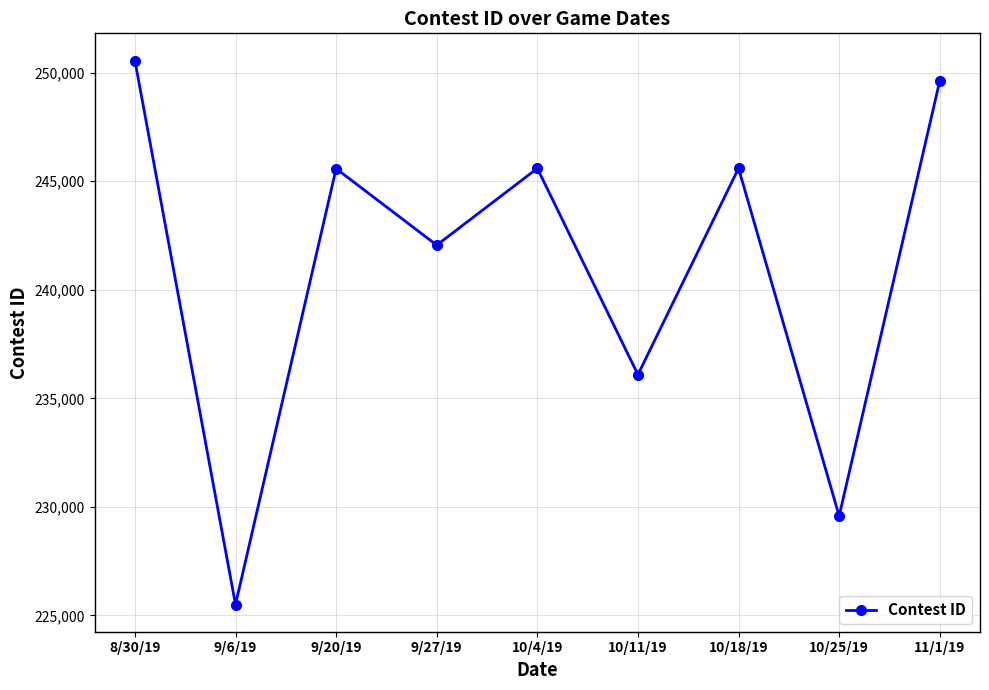

How many points are higher than both their immediate neighbors (excluding endpoints)?

3